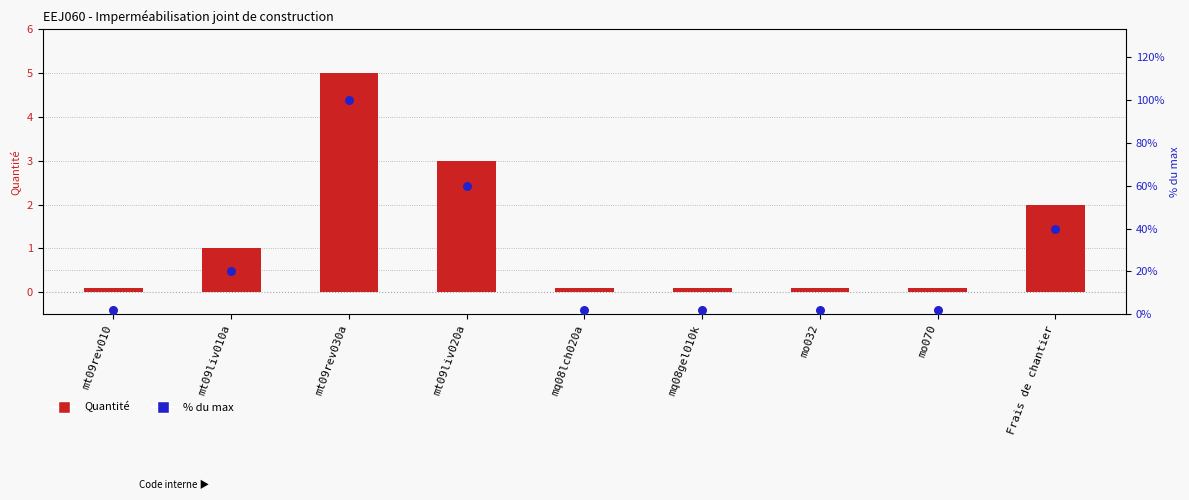

Which series reaches the minimum Y coordinate?

Quantité